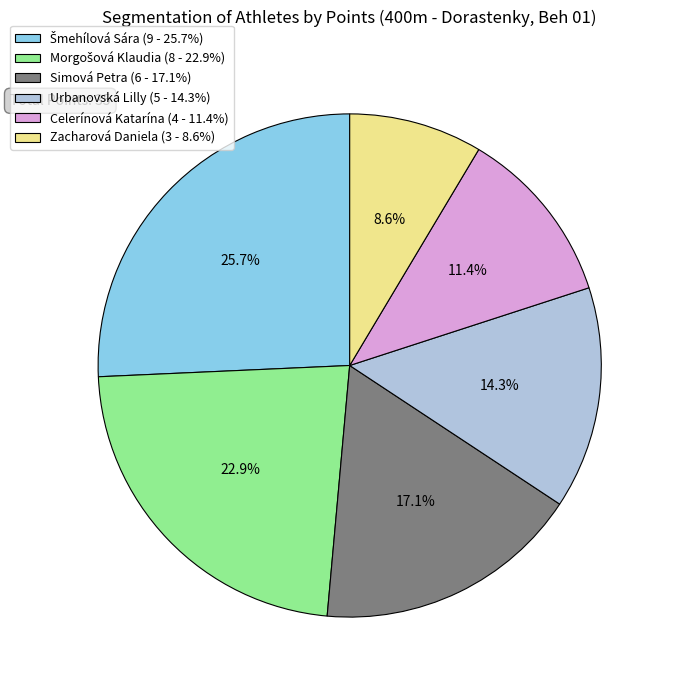

Is there any slice that represents more than half of the pie?

No